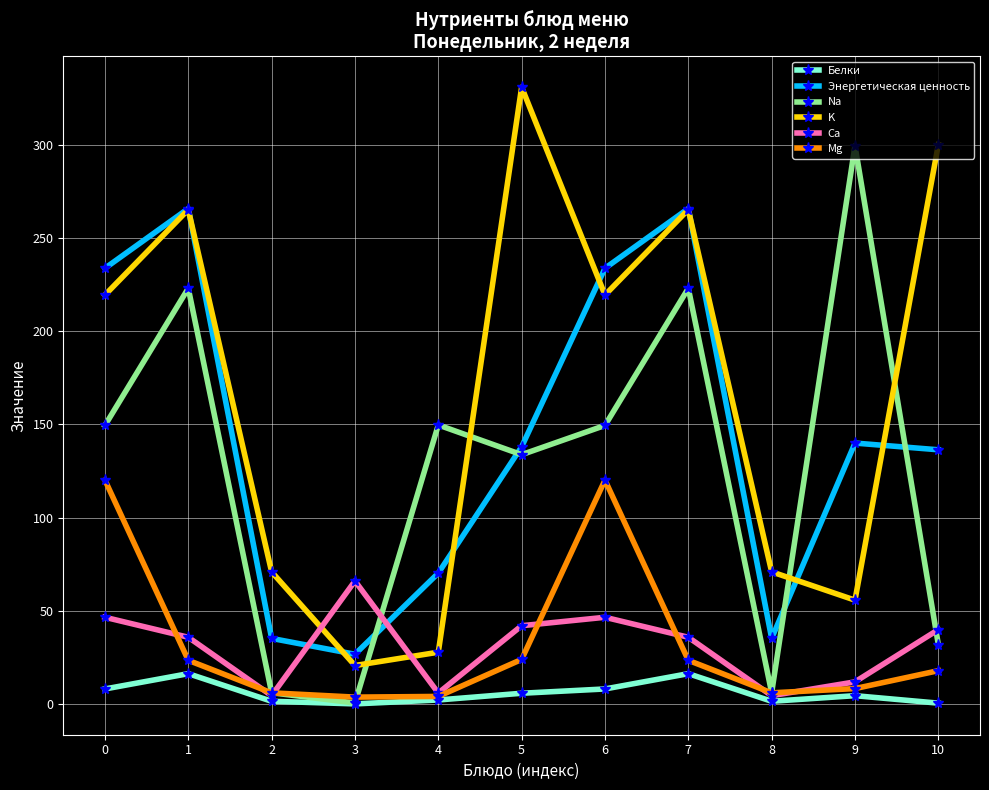

Is the value of Na at 9 greater than the value of Энергетическая ценность at 2?

Yes